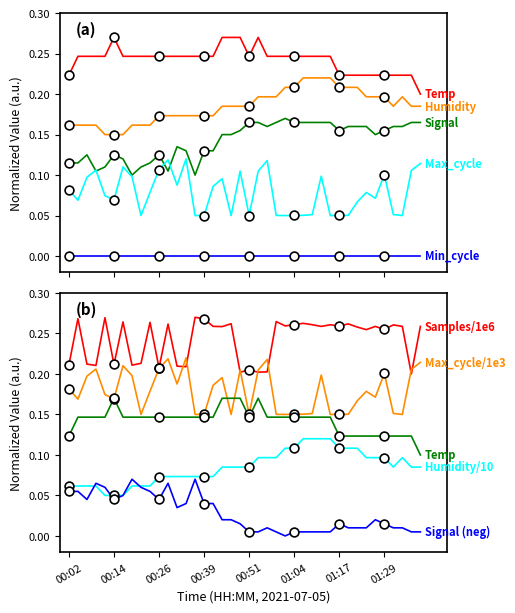

Is the value of Max_cycle at 00:24 greater than the value of Signal at 01:32?

No